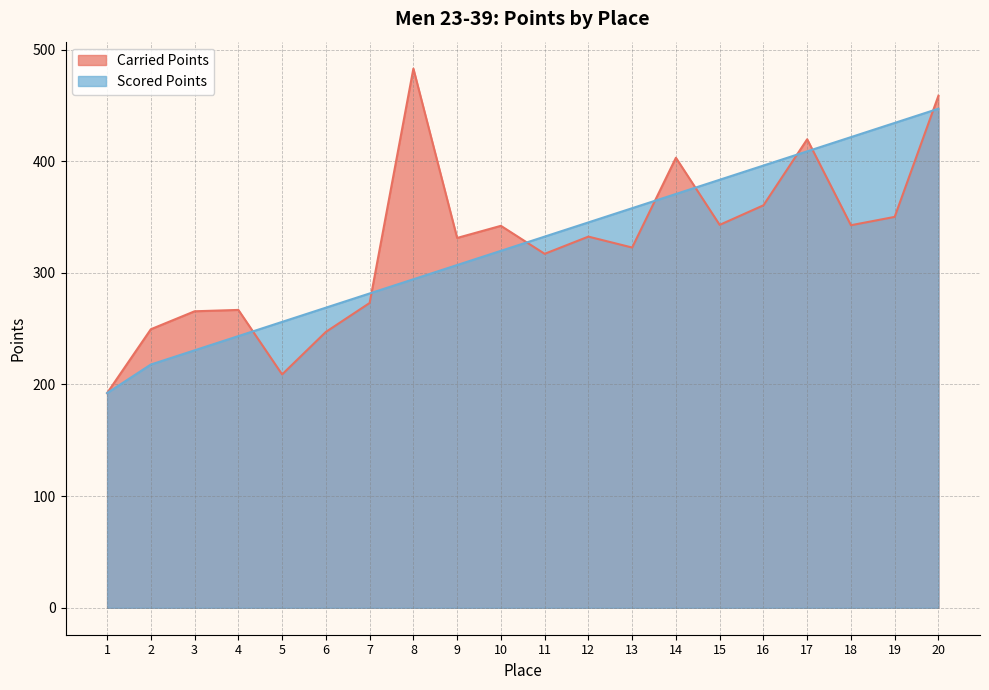

True or false: Carried Points has a value of 135.9 at 18.

False